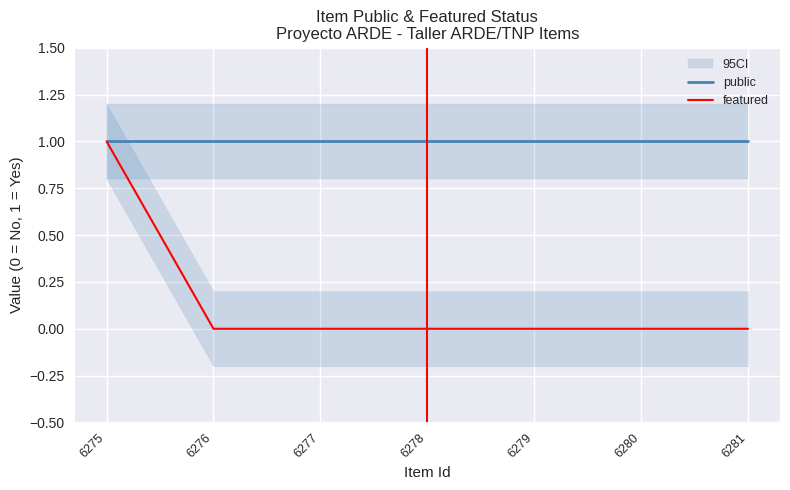

Read the featured value at 6275.

1